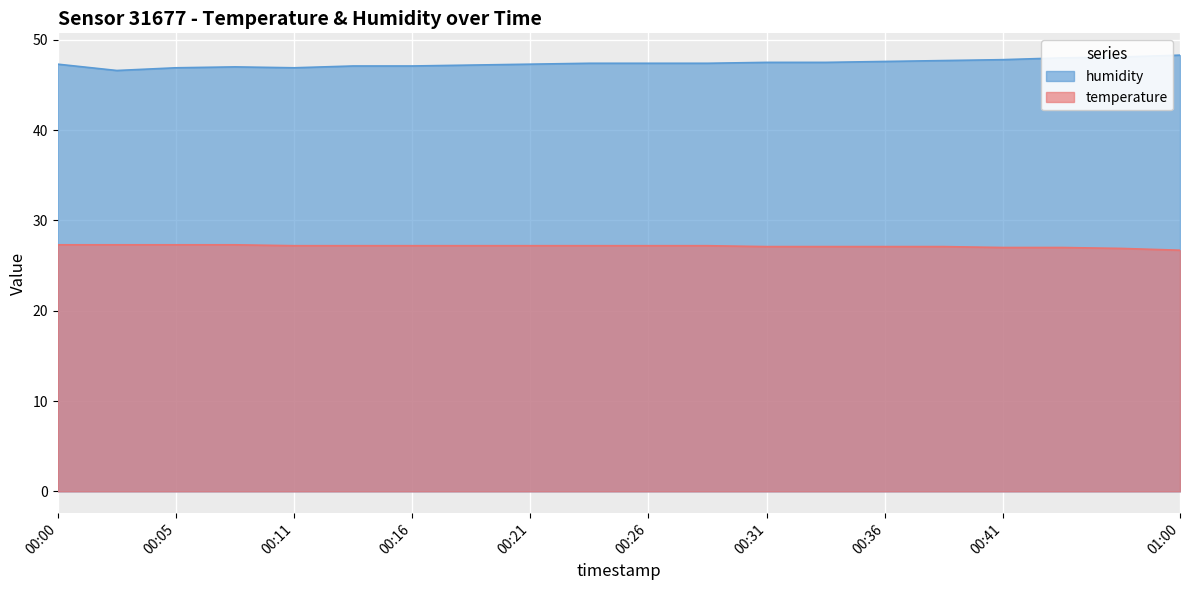

How many lines are shown in the chart?

2